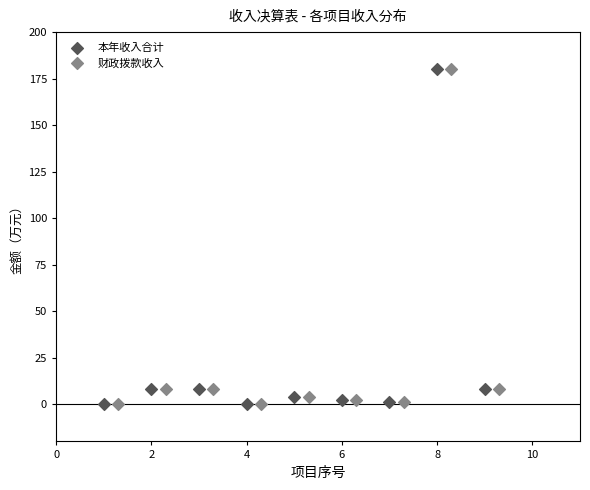

What are all the series names shown in the legend?

本年收入合计, 财政拨款收入